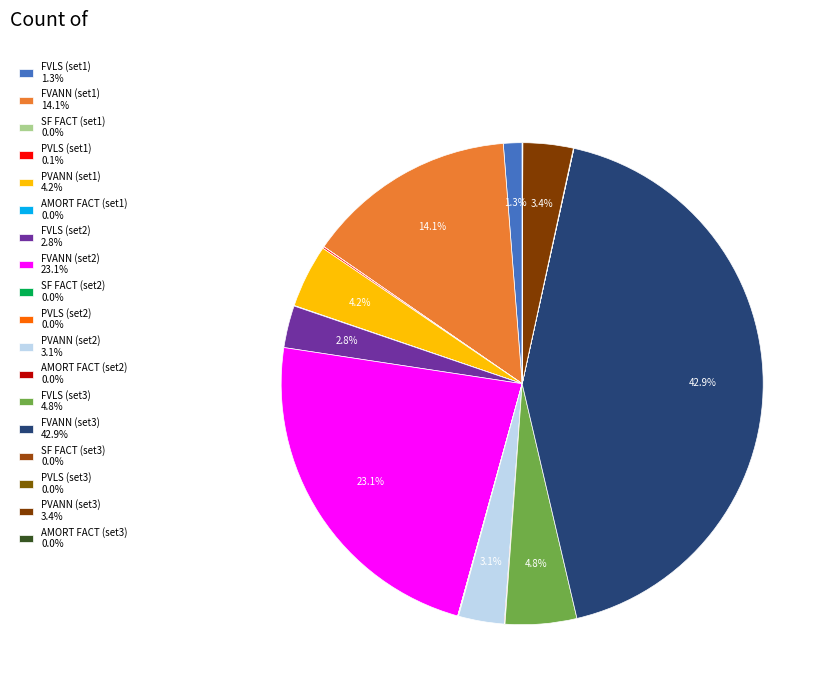

Which category has the biggest portion of the pie?

FVANN